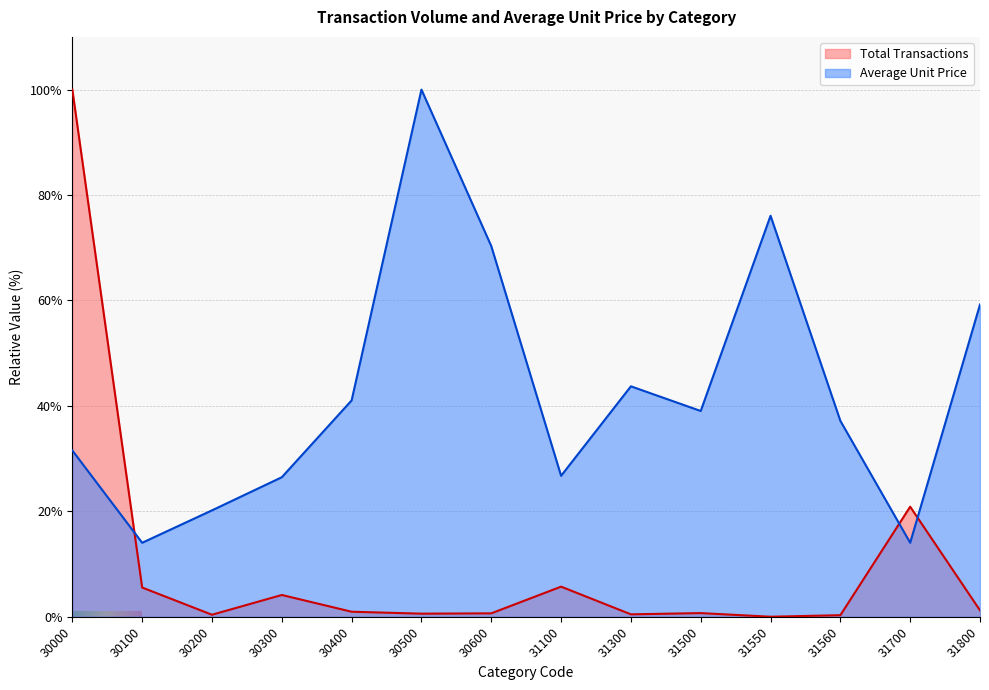

How many lines are shown in the chart?

2